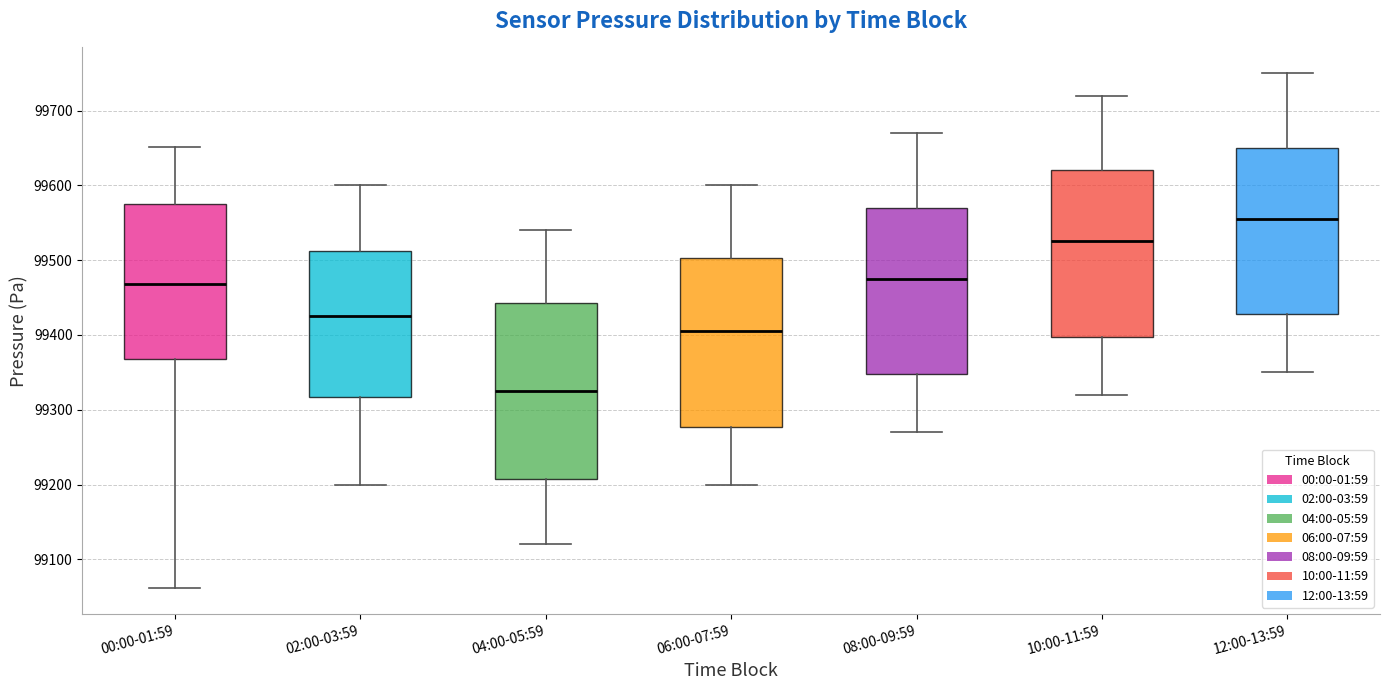

Comparing the boxes themselves (not the whiskers), which one is the tallest?

04:00-05:59